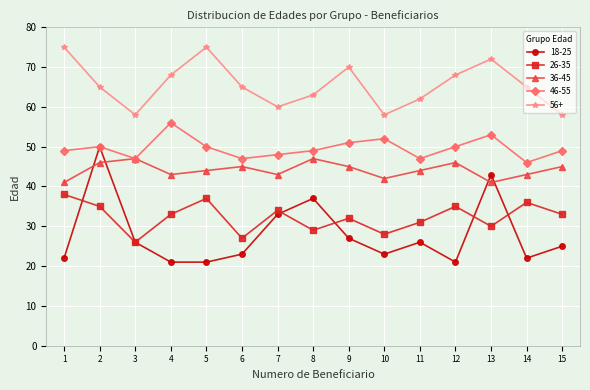

List the series in order of their peak value, lowest first.

26-35, 36-45, 18-25, 46-55, 56+